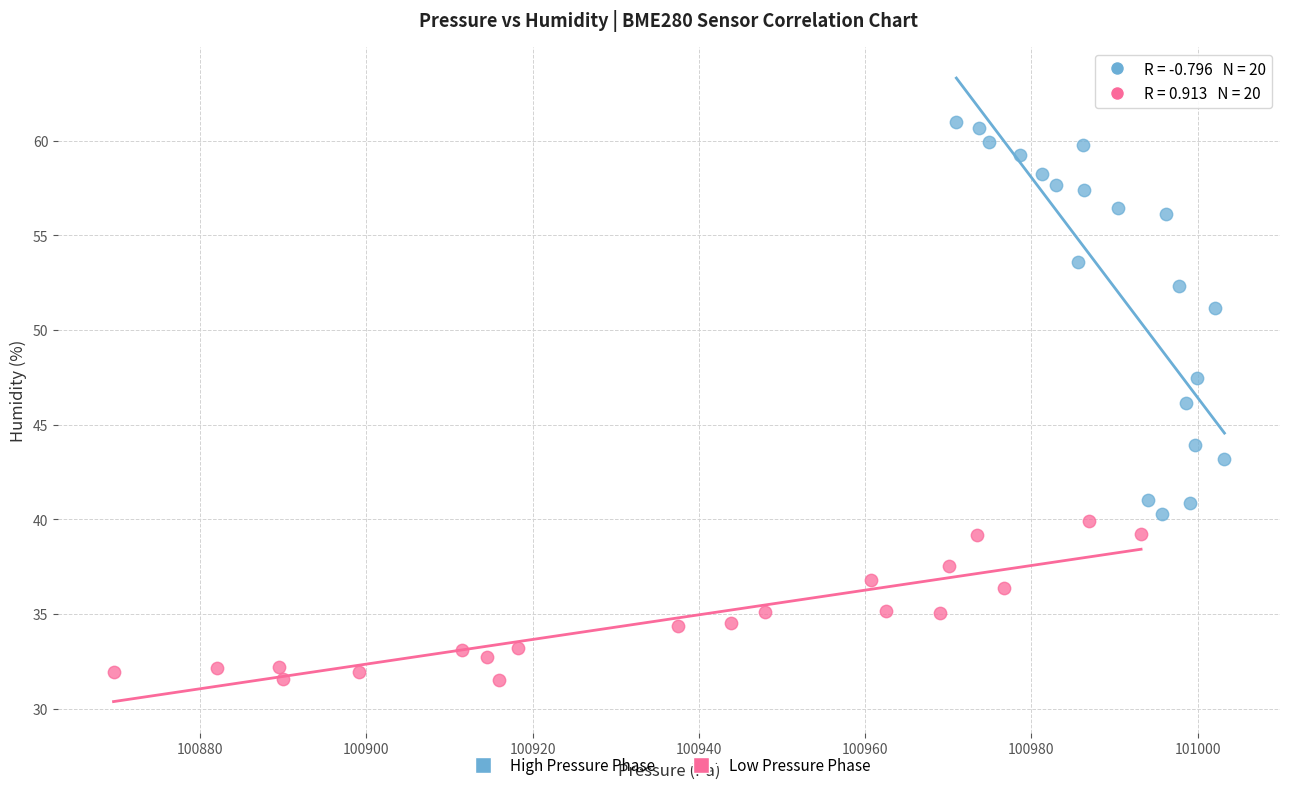

Which series has the largest Y range (max minus min)?

High Pressure Phase